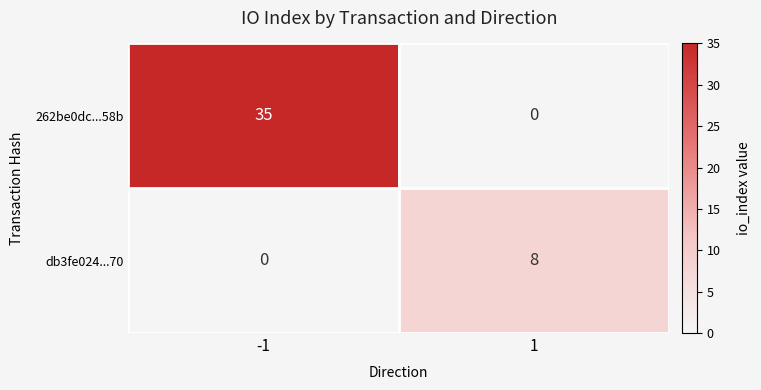

What is the total value across all series at -1?

35